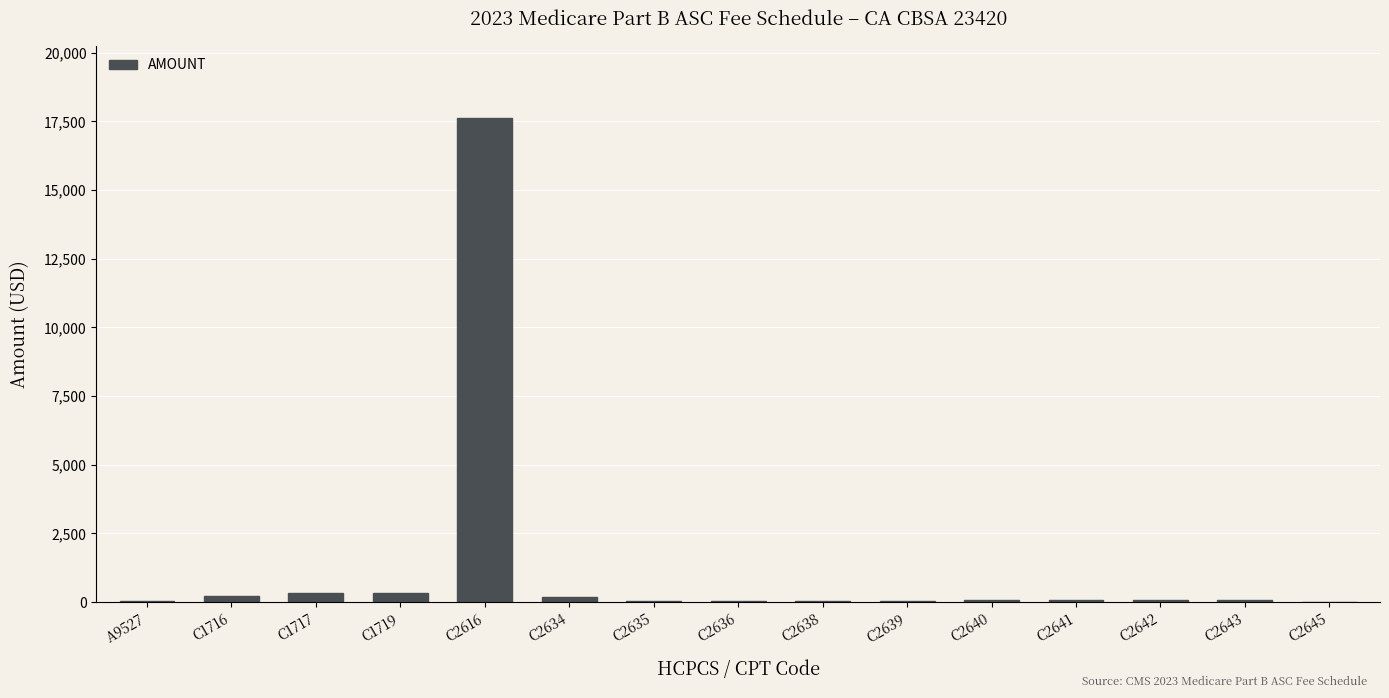

What is the greatest value displayed?

17609.8